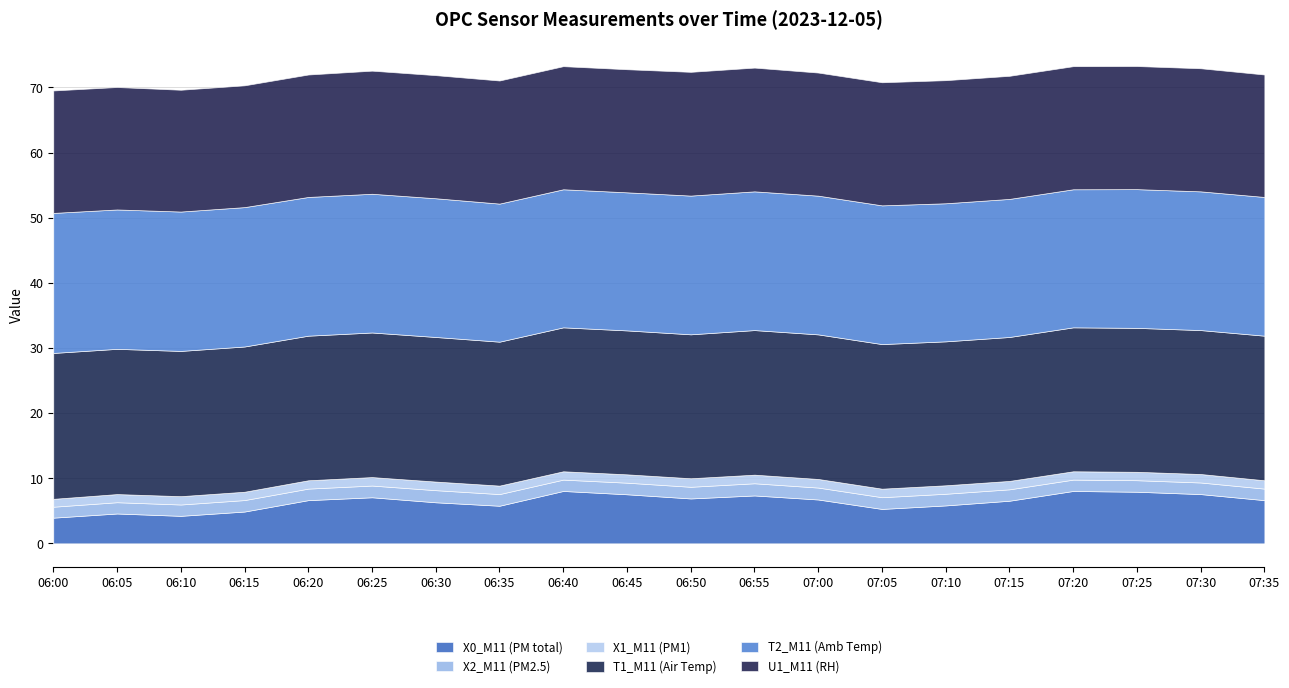

Between 06:55 and 07:35, which series saw the biggest shift?

X0_M11 (PM total)